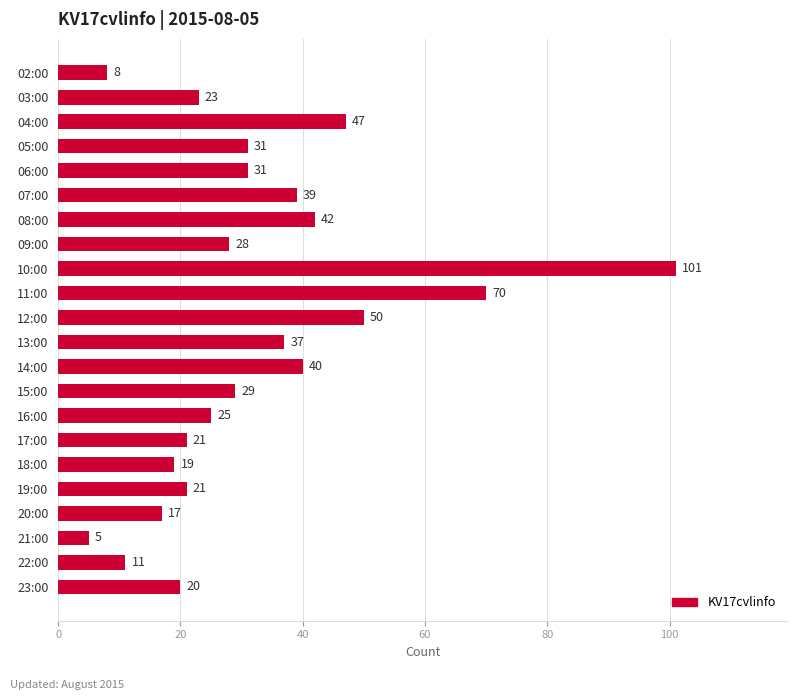

The value at 22:00 is 11. True or false?

True